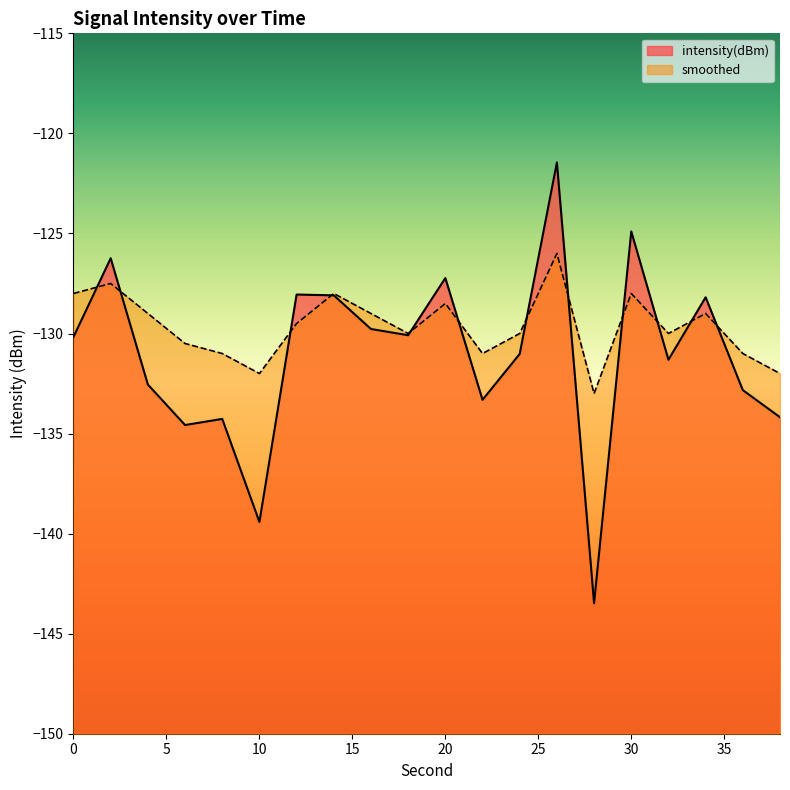

Between which two adjacent categories do intensity(dBm) and smoothed first intersect?

0 and 2